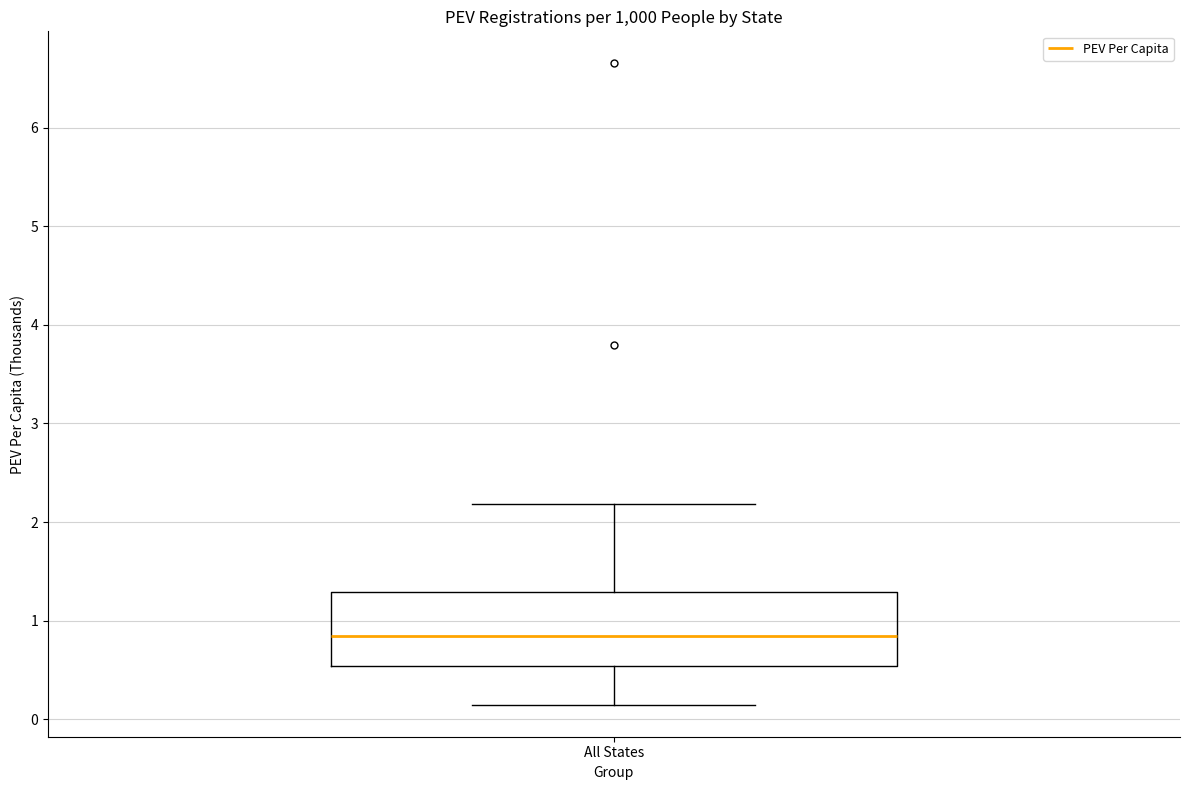

Transcribe this box plot: give where the median line is, the range the box spans, and where the two whiskers end, as read against the y-axis. The values are not printed on the chart, so give them approximately, as read against the axis.

median 0.8, box 0.5 to 1.3, whiskers 0.1 to 2.2